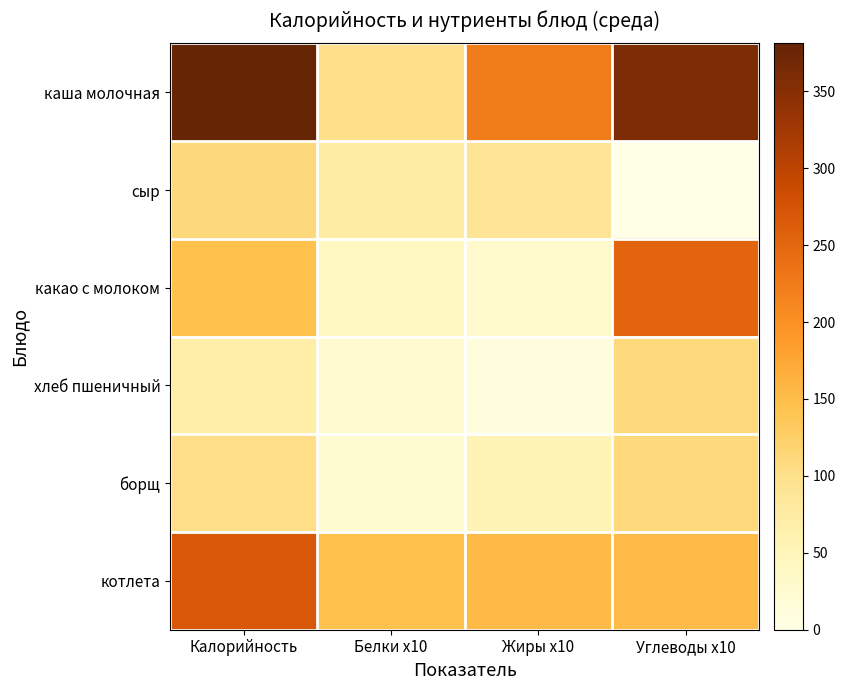

Count the number of data series in this chart.

6